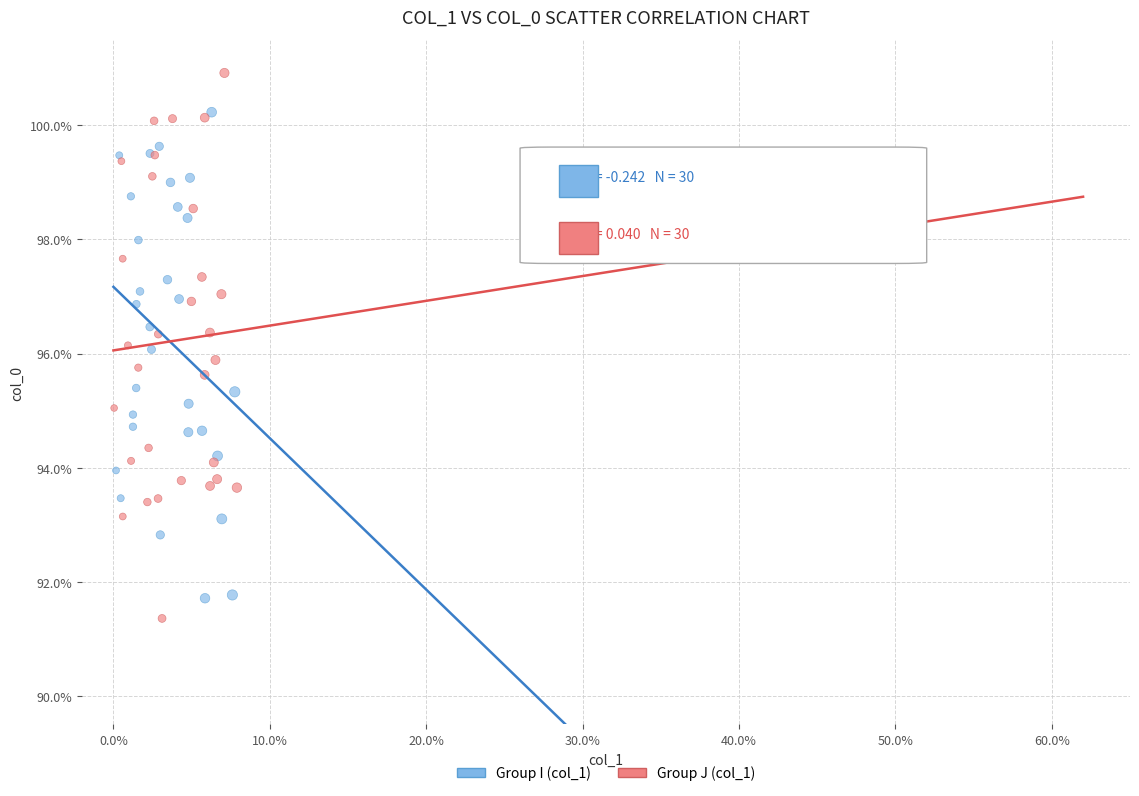

Which series contains the highest Y value?

Group J (col_1)